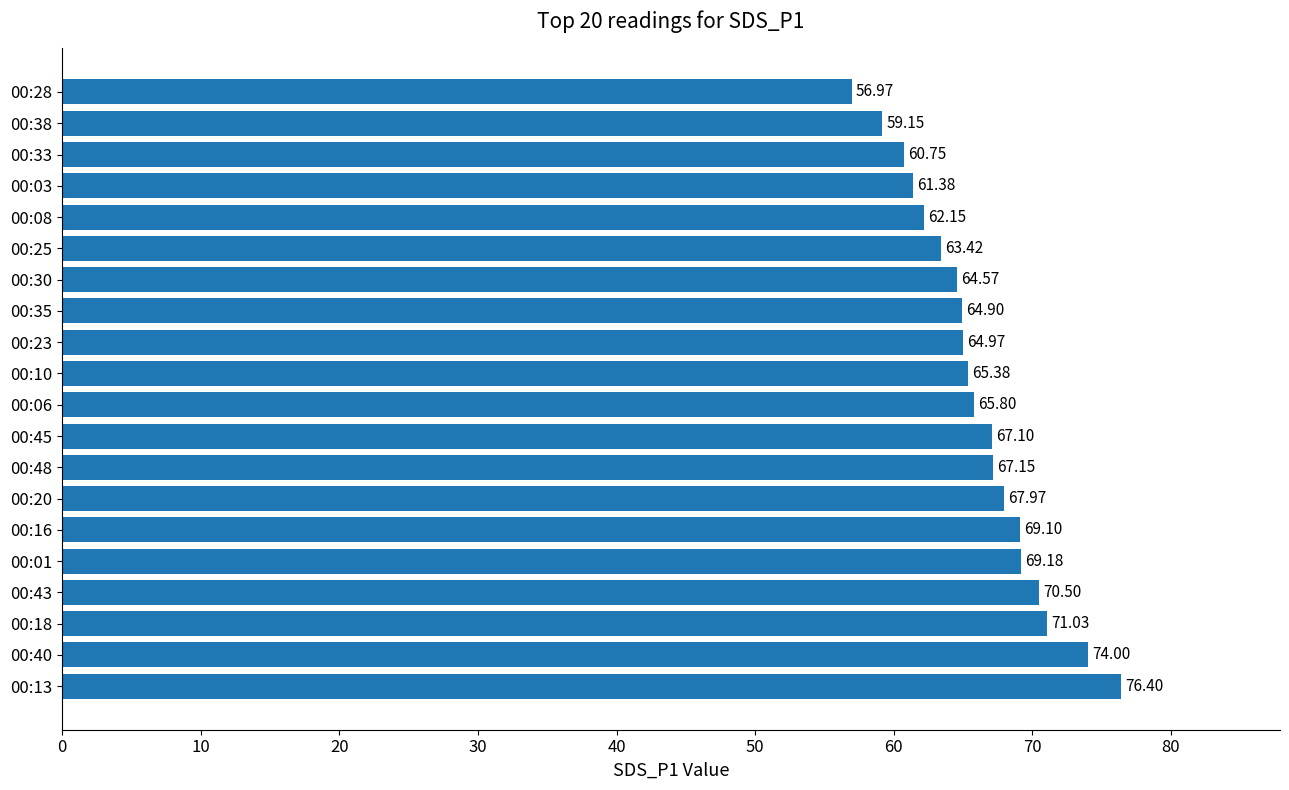

Between 00:25 and 00:43, which is larger?

00:43